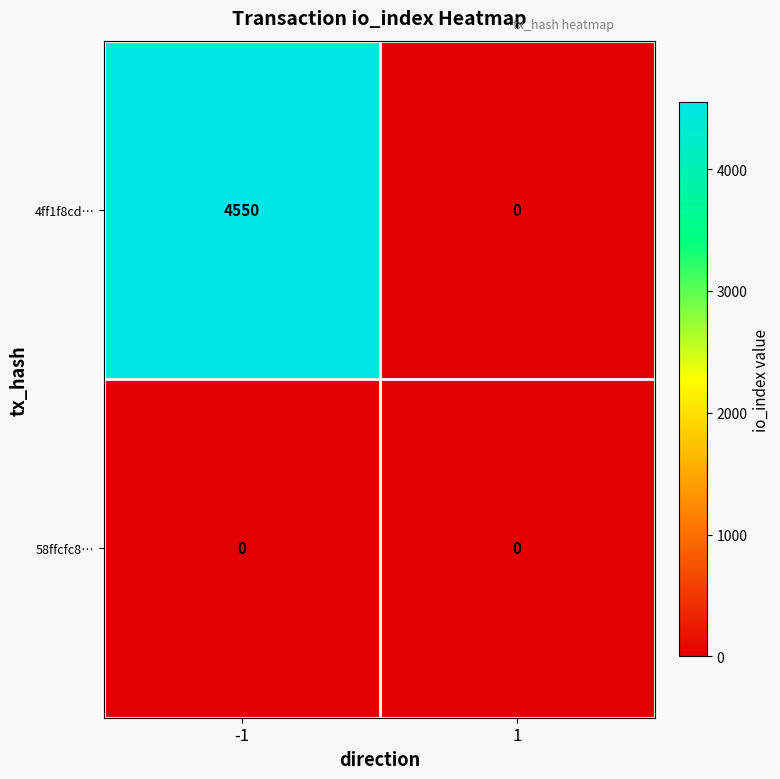

At which category is the sum across all series the highest?

-1